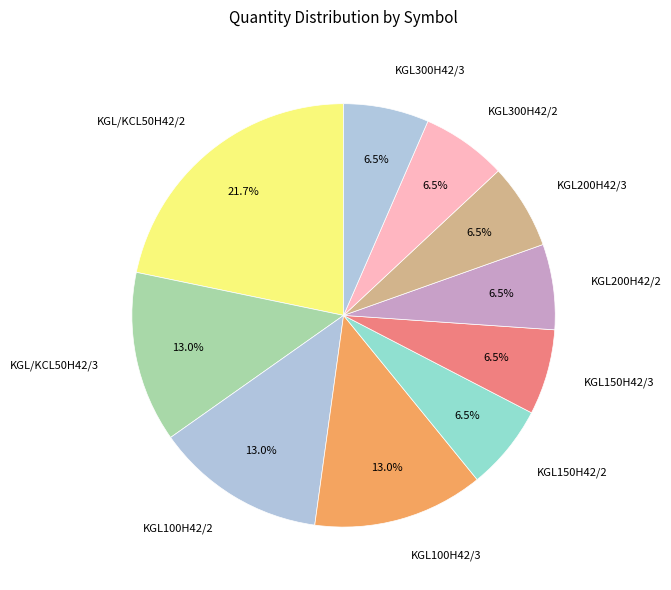

To the nearest percent, what percentage of the pie is KGL/KCL50H42/2?

22%